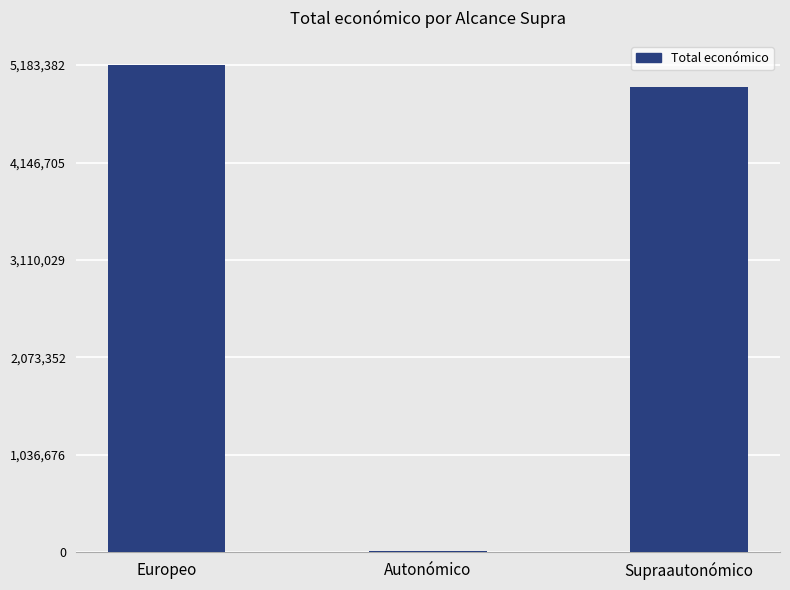

What is the sum of all values?

10150240